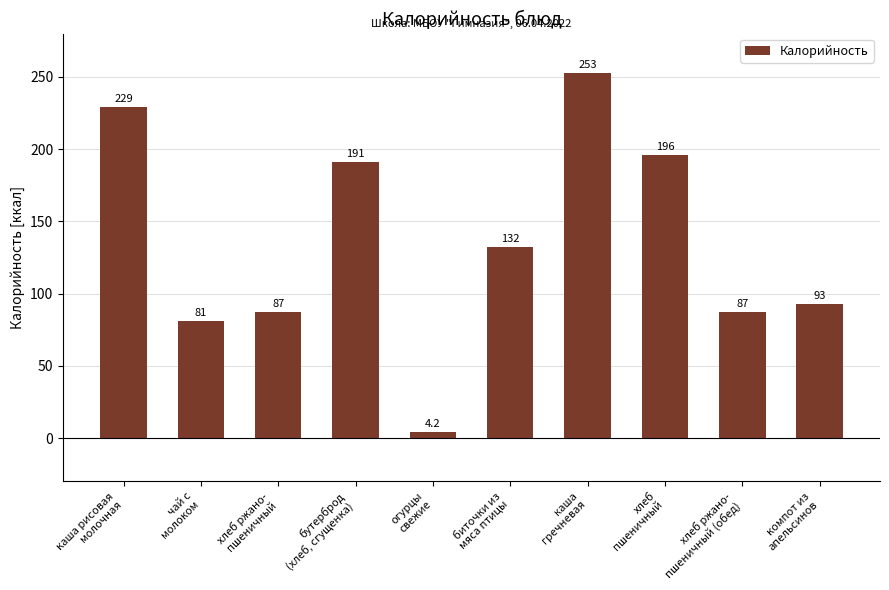

At which label does the data first exceed 132?

каша рисовая
молочная